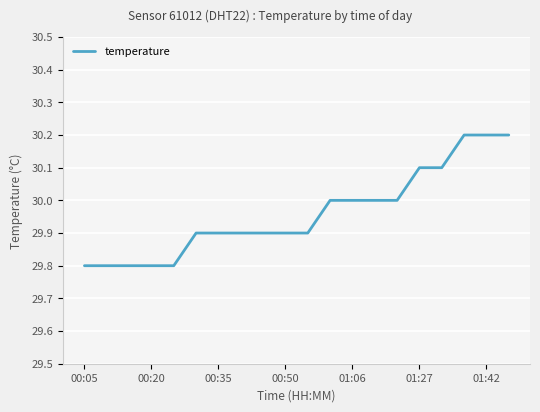

What is the smallest value displayed?

29.8